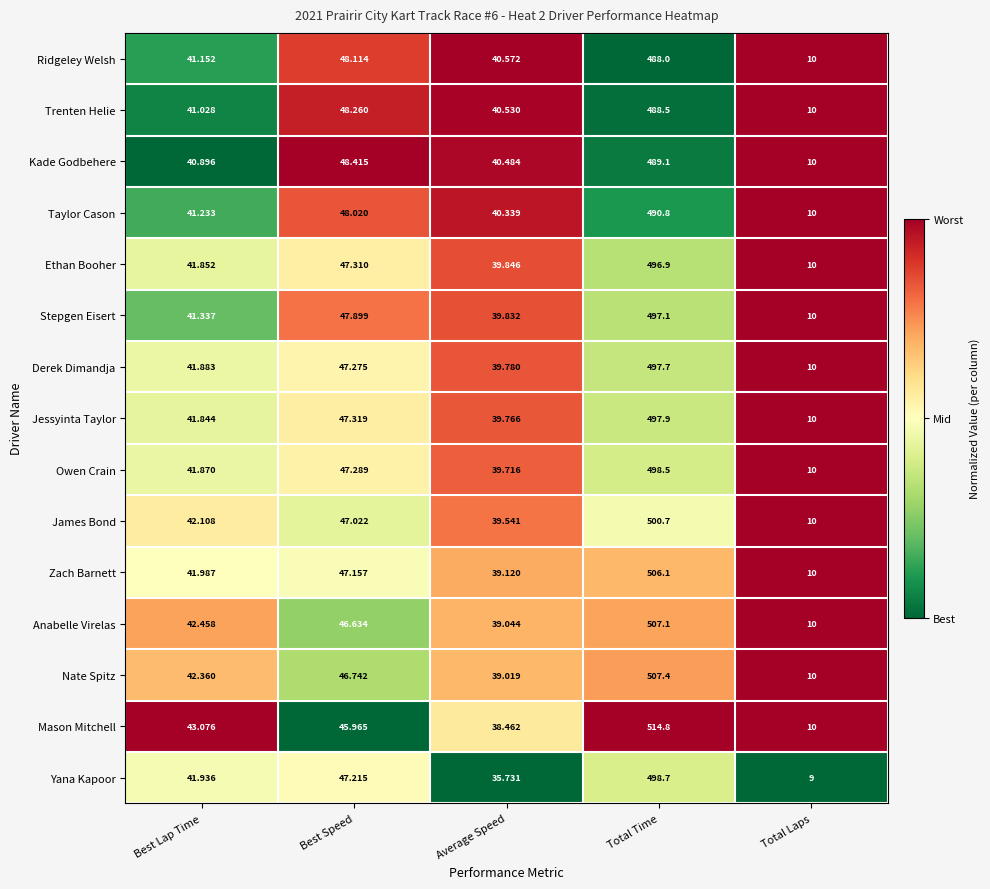

At which category does the chart reach its peak across all series?

Total Time